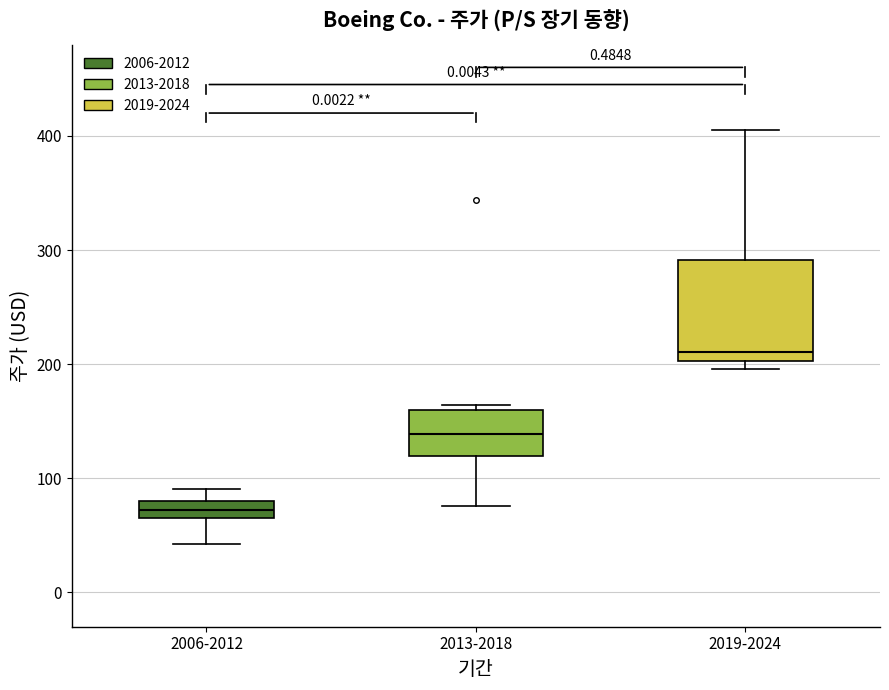

Which box has the highest median line?

2019-2024